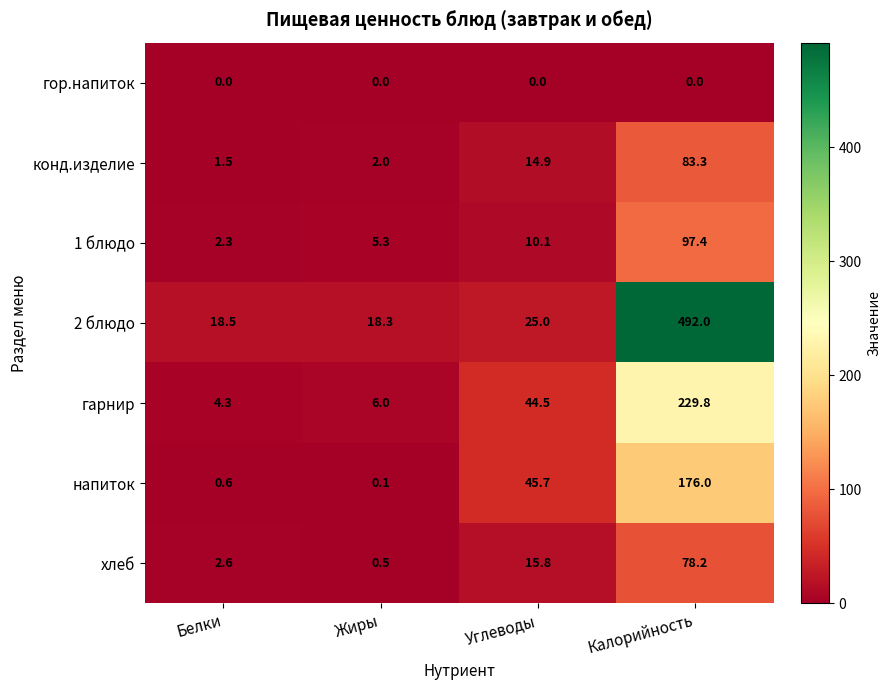

Which series has the largest total across all categories?

2 блюдо